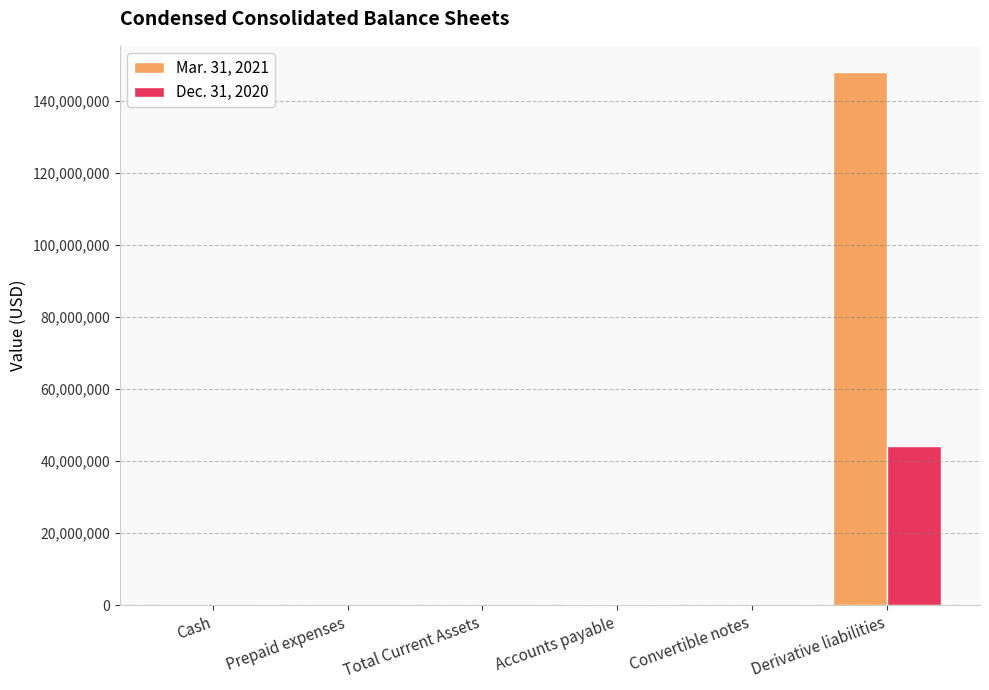

At which label does Dec. 31, 2020 reach its peak?

Derivative liabilities